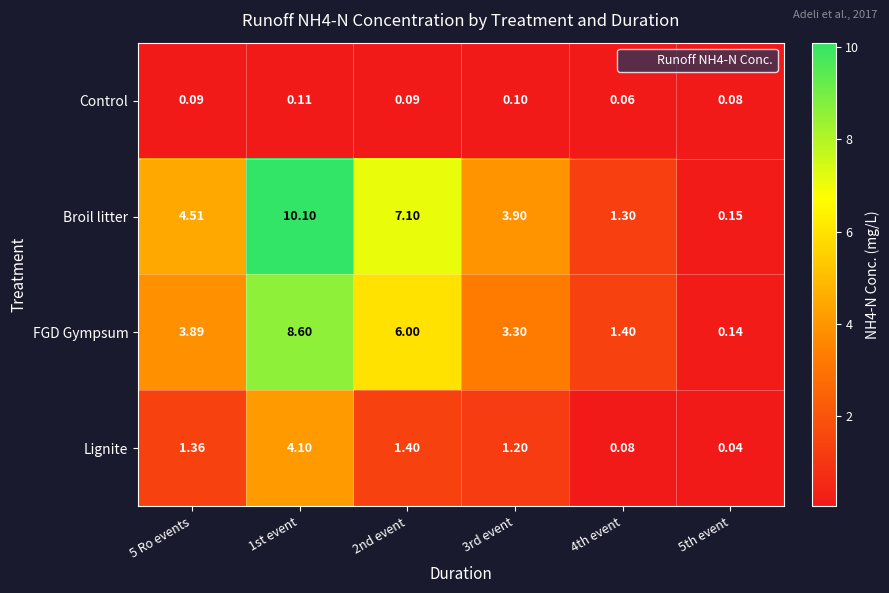

Is the value of Control at 5 Ro events greater than the value of Lignite at 2nd event?

No